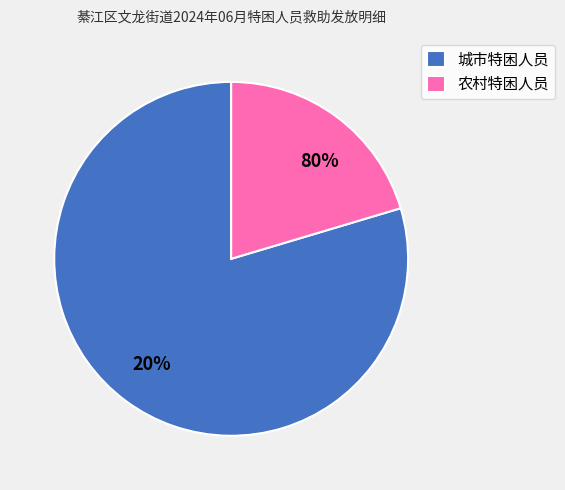

What is the change in value from 城市特困人员 to 农村特困人员?

-93